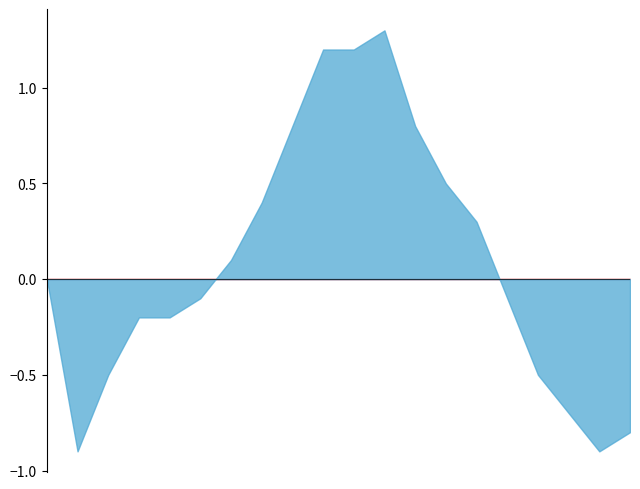

What is the greatest value displayed?

1.3